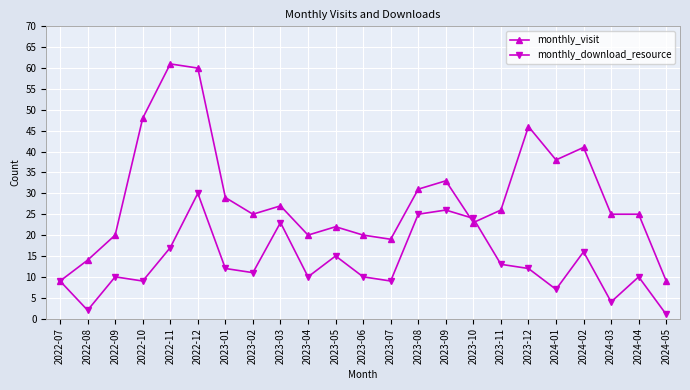

What is the difference between the monthly_visit values at 2022-07 and 2023-07?

10